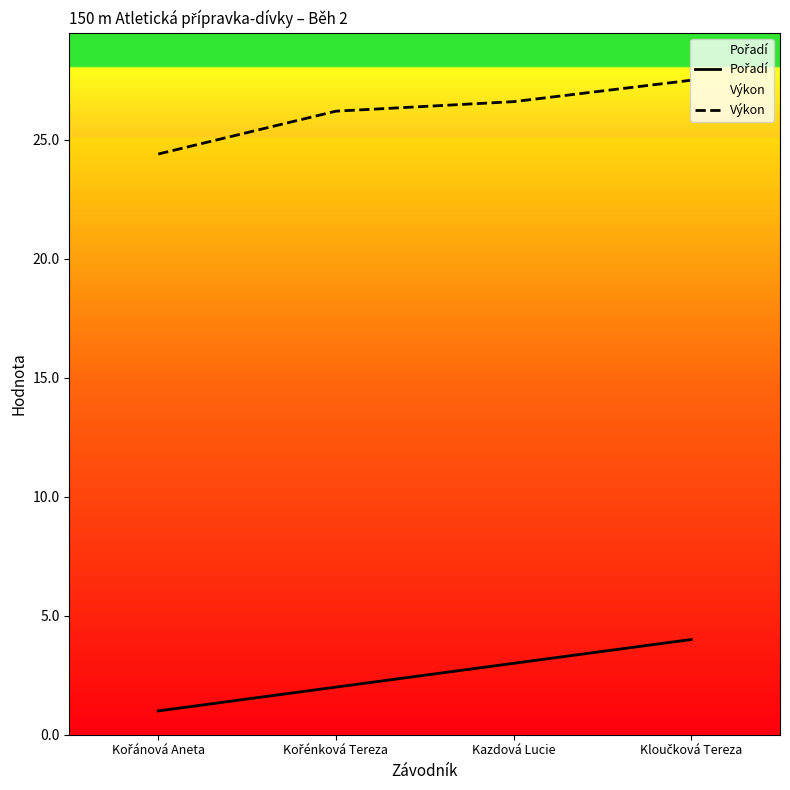

True or false: Pořadí and Výkon cross at least once.

False